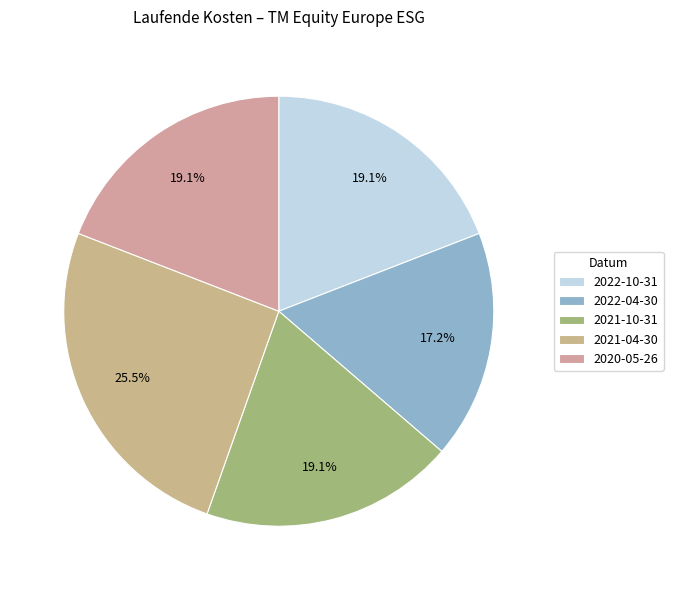

How many segments does this pie chart have?

5